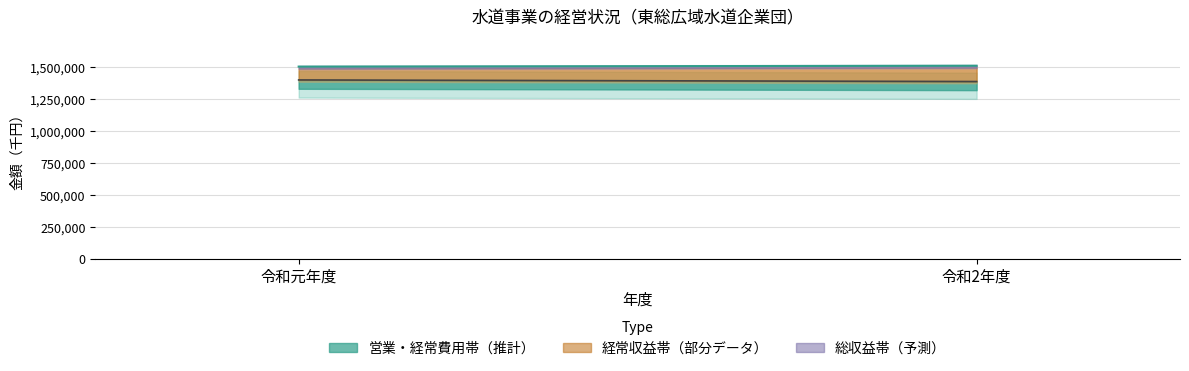

Reading left to right, transcribe all the data shown in this chart.

総費用: 令和元年度=1399382	令和2年度=1386972
総収益: 令和元年度=1503576	令和2年度=1510384